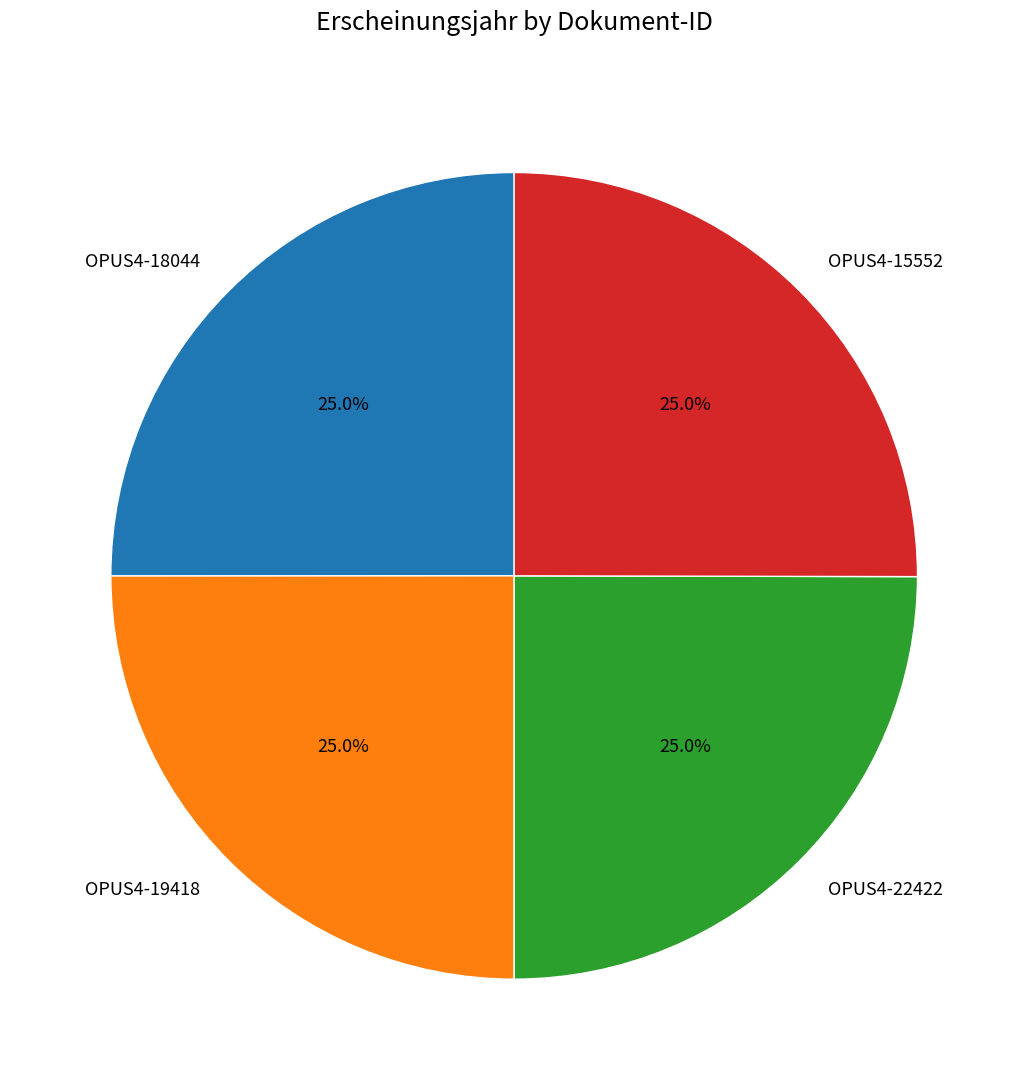

How many slices are in this pie chart?

4